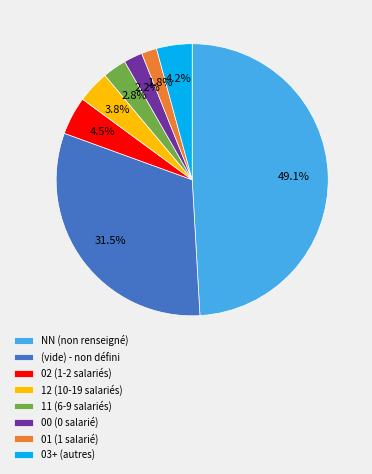

What is the largest slice in the pie chart?

NN (non renseigné)